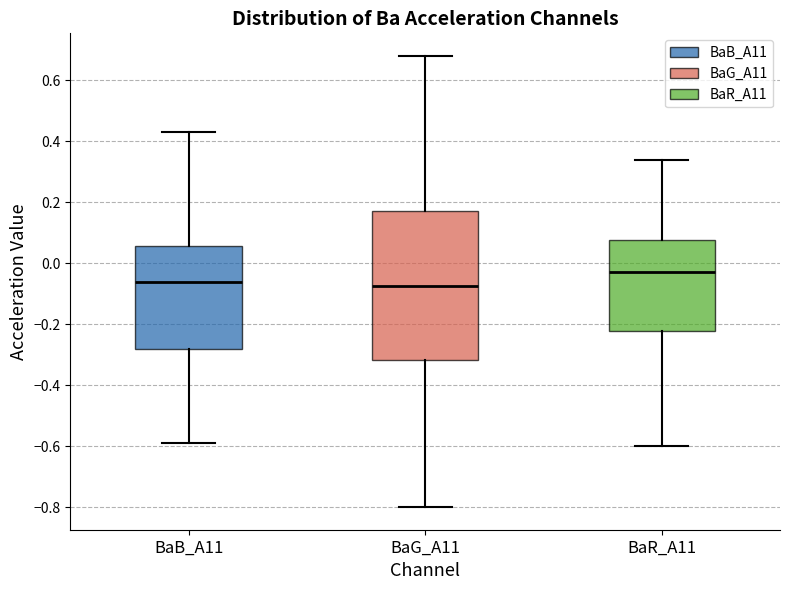

Which box is the tallest, from its lower edge to its upper edge?

BaG_A11